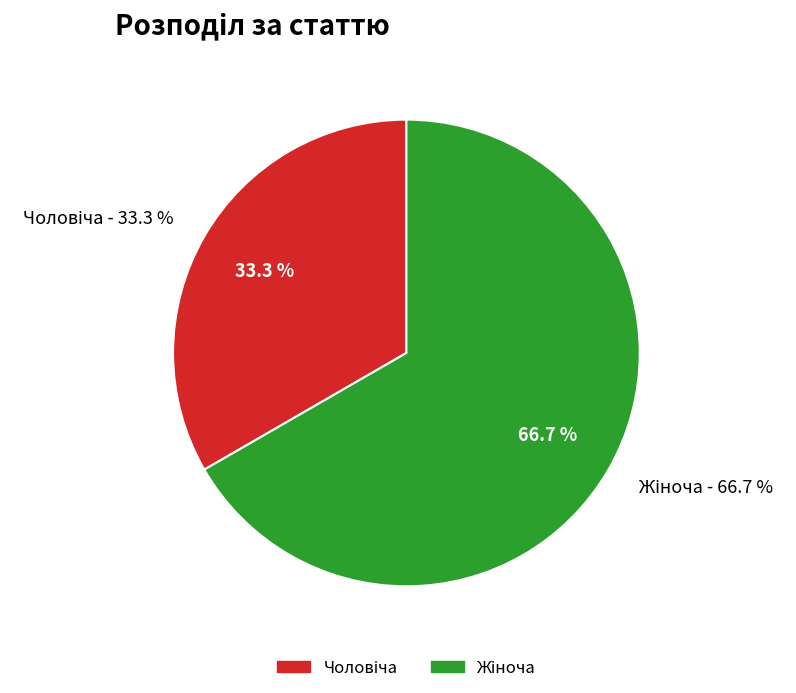

How many slices are in this pie chart?

2